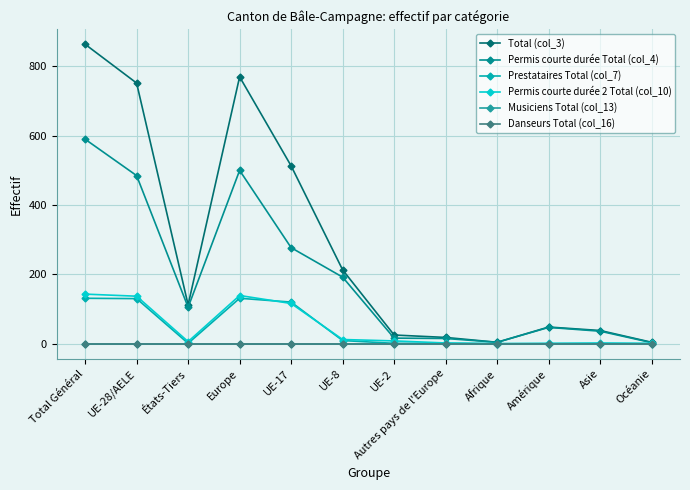

The value of Musiciens Total (col_13) at Autres pays de l'Europe is 0. True or false?

True